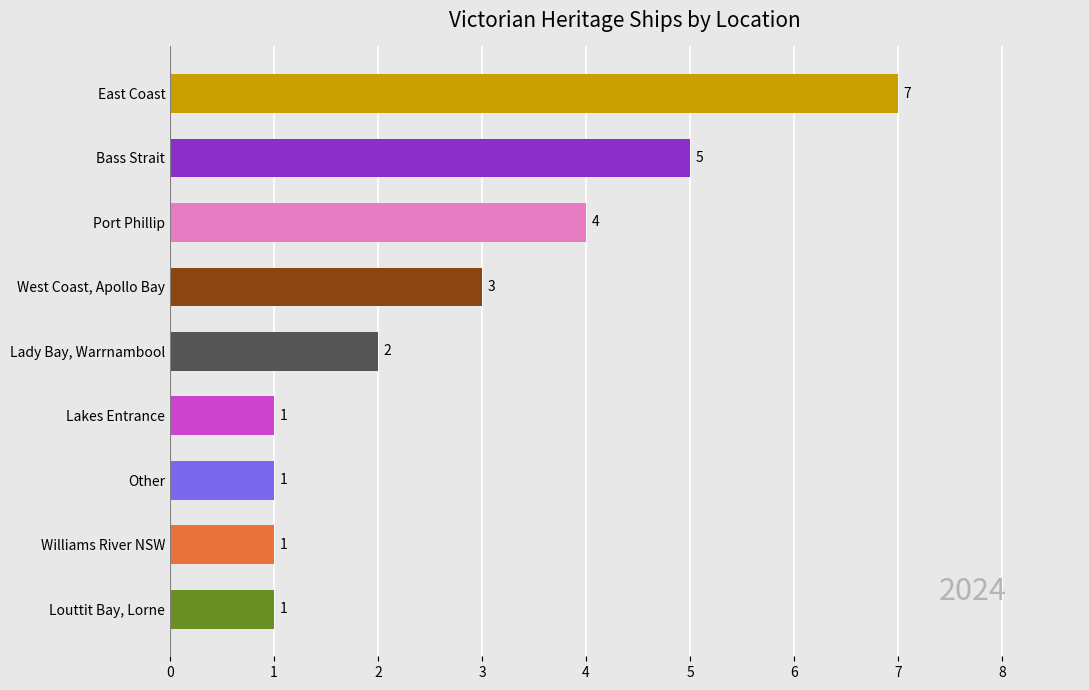

How many bars are there in total?

9